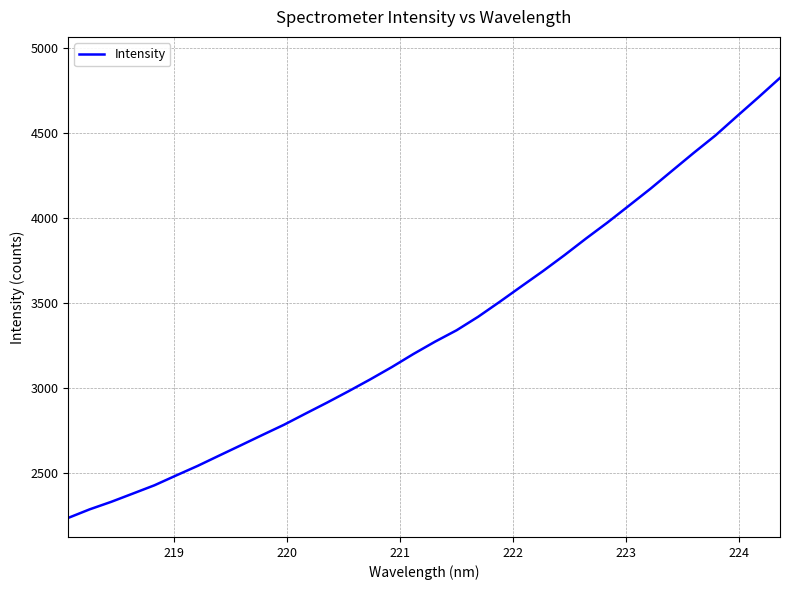

What is the maximum value shown in the chart?

4823.6